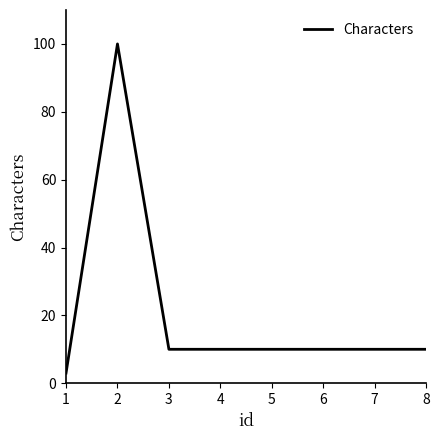

Approximately how many times larger is the value at 5 compared to 8?

1.0